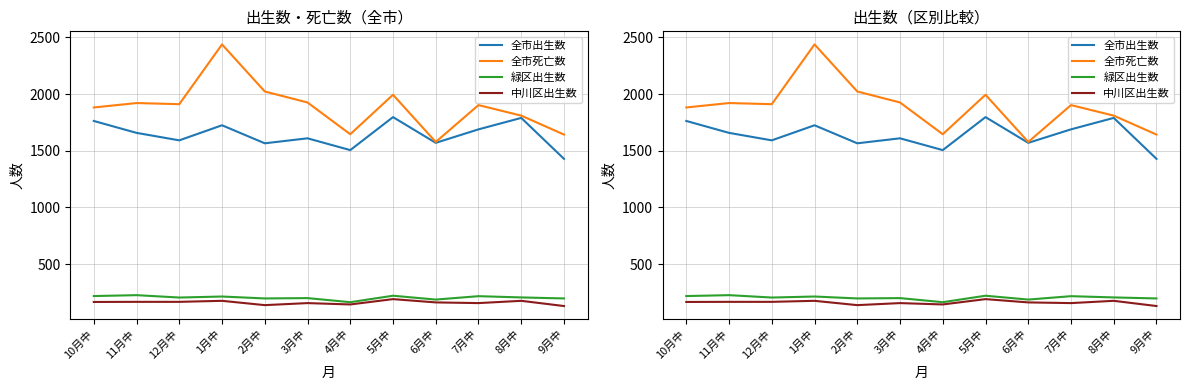

What are all the series names shown in the legend?

全市出生数, 全市死亡数, 緑区出生数, 中川区出生数